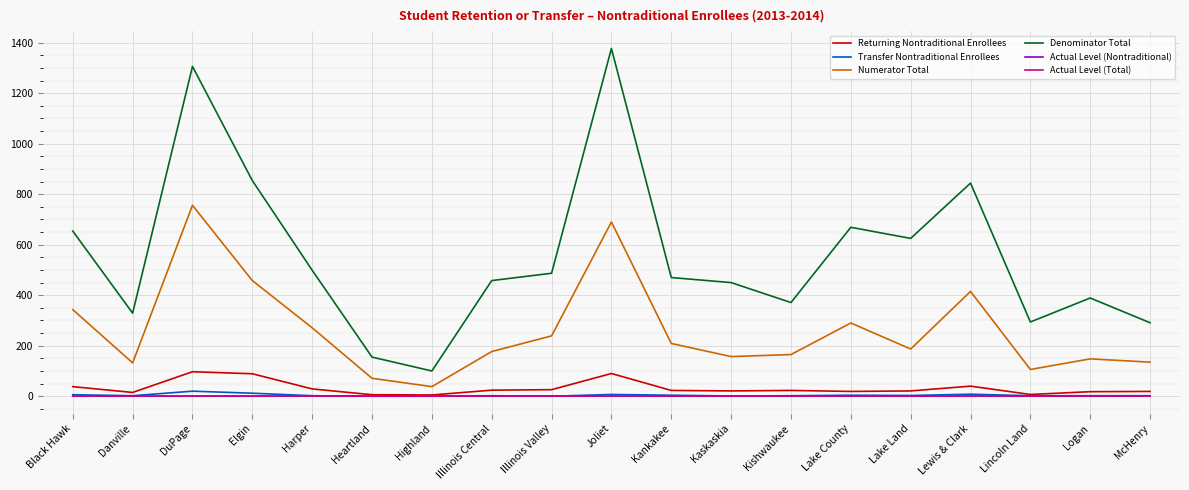

What is the total value across all series at Lake Land?

836.7